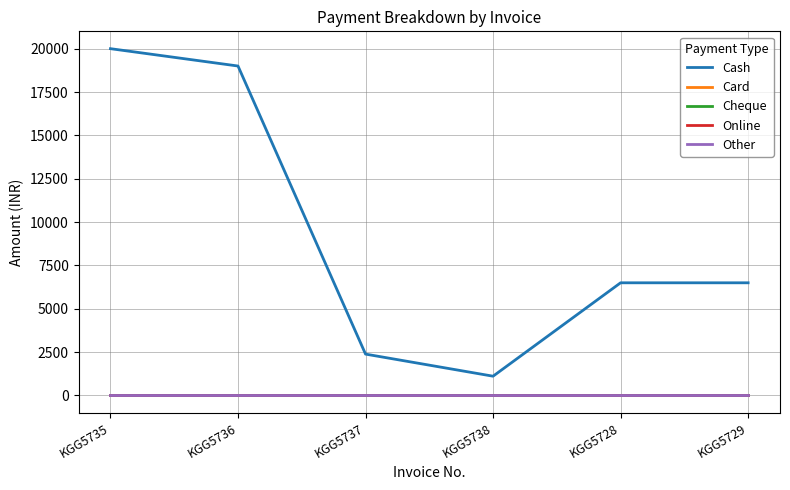

Which series changed the most between KGG5736 and KGG5729?

Cash